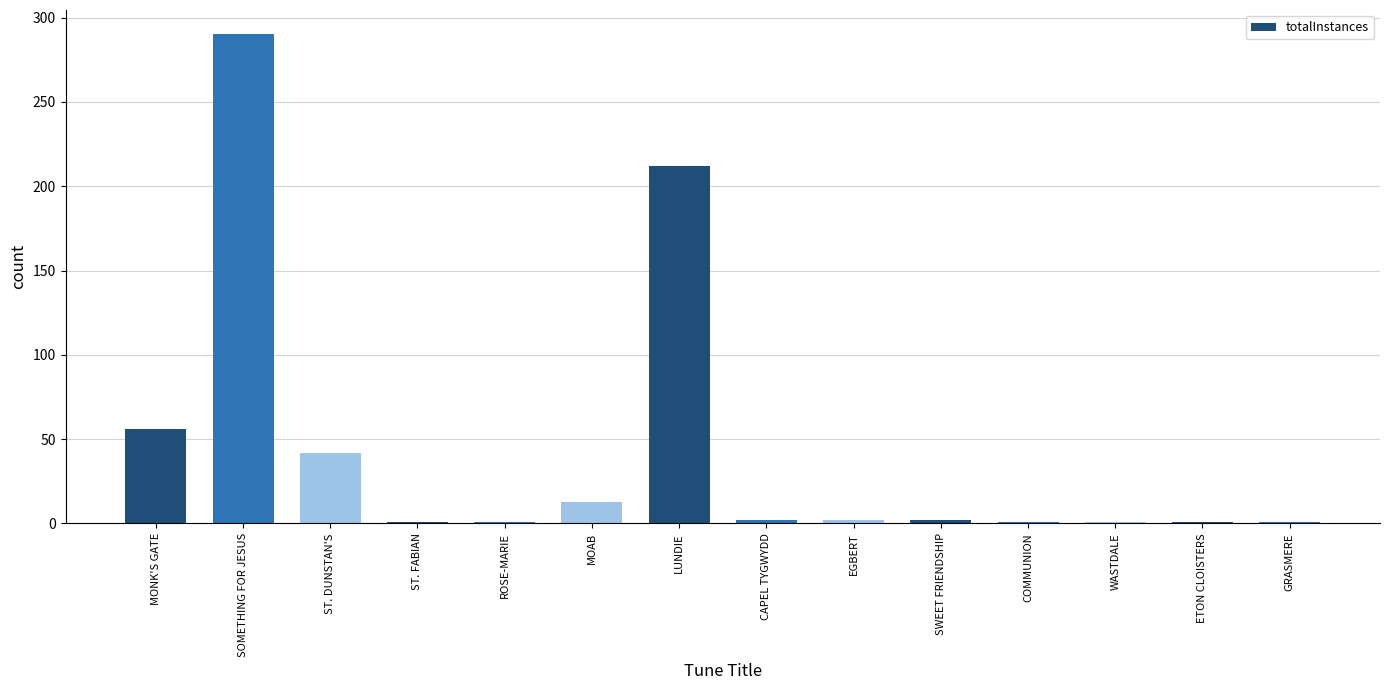

What is the label of the 6th bar from the left?

MOAB